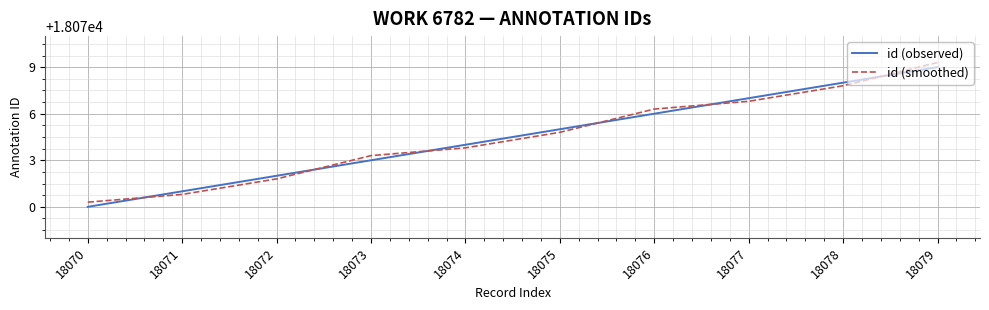

True or false: id (smoothed) has more than 0 interior local peaks.

False